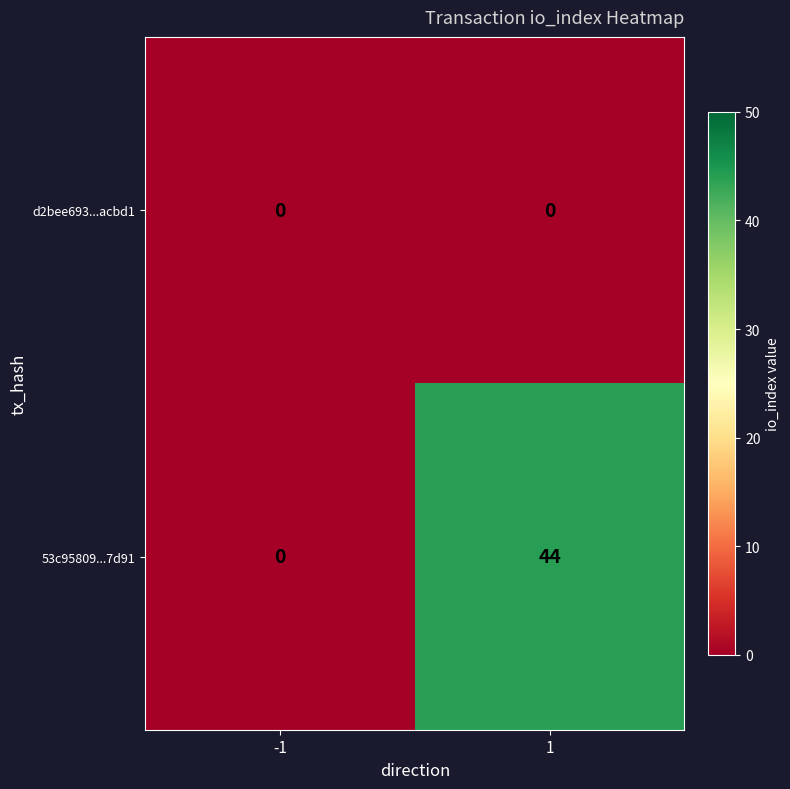

List the series in order of their peak value, lowest first.

d2bee693...acbd1, 53c95809...7d91